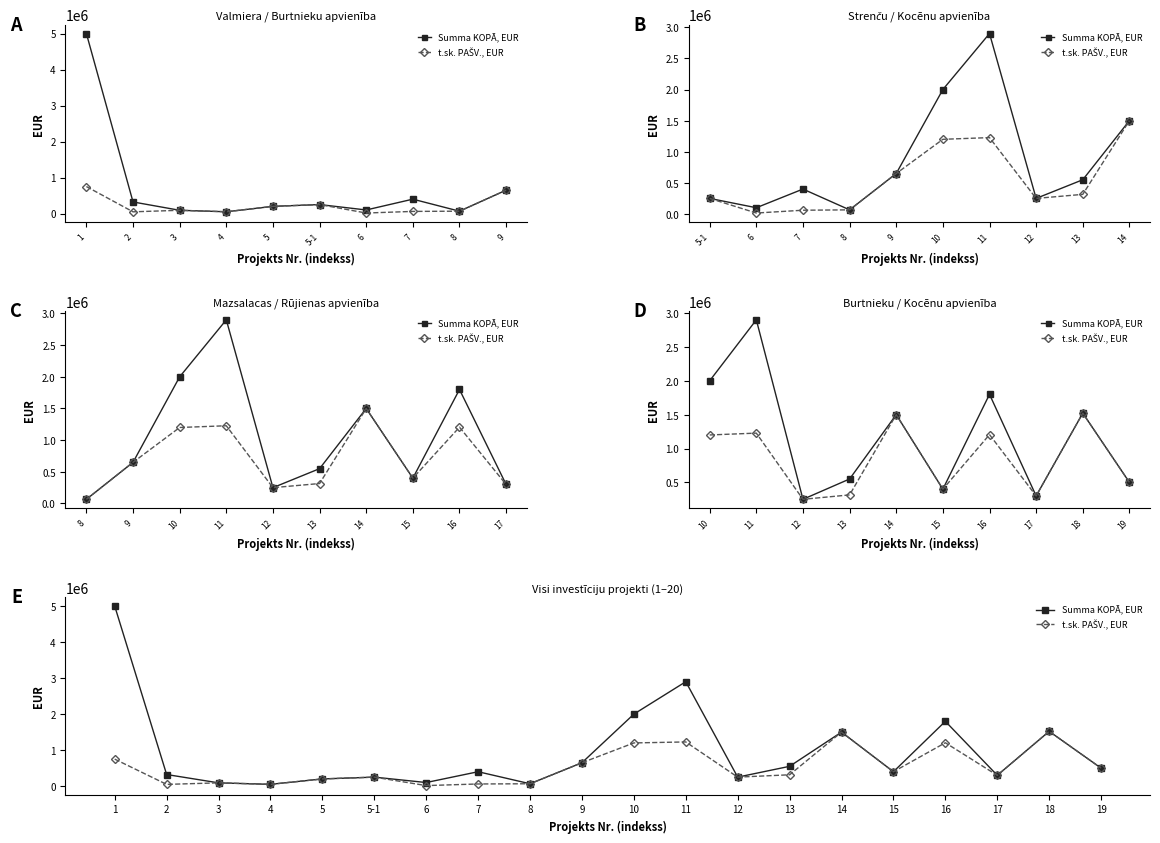

List the series in order of their peak value, highest first.

Summa KOPĀ, EUR, t.sk. PAŠV., EUR